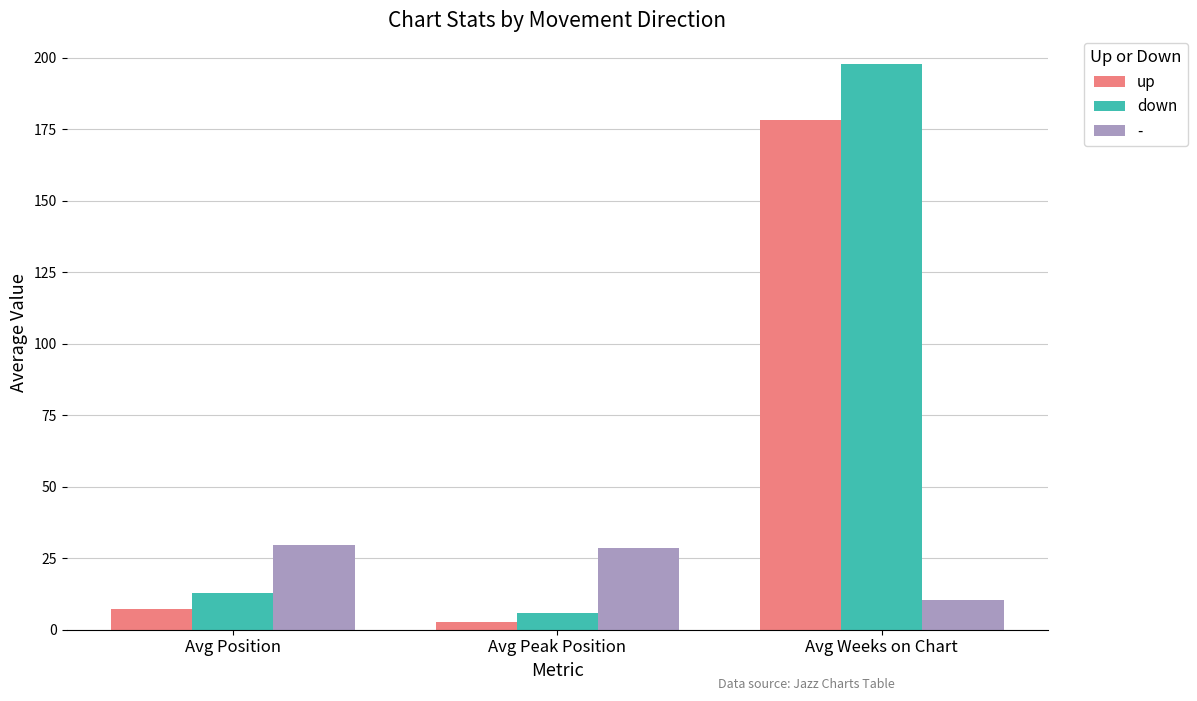

What is the sum of all up values?

188.6